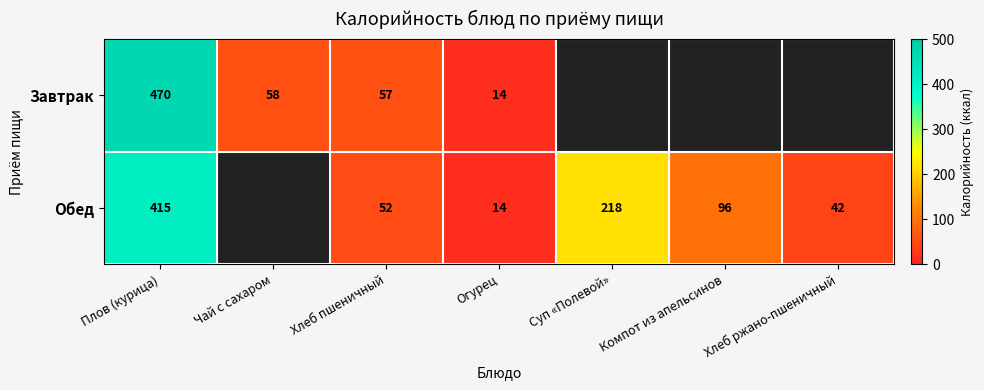

Which series changed the most between Хлеб пшеничный and Огурец?

Завтрак